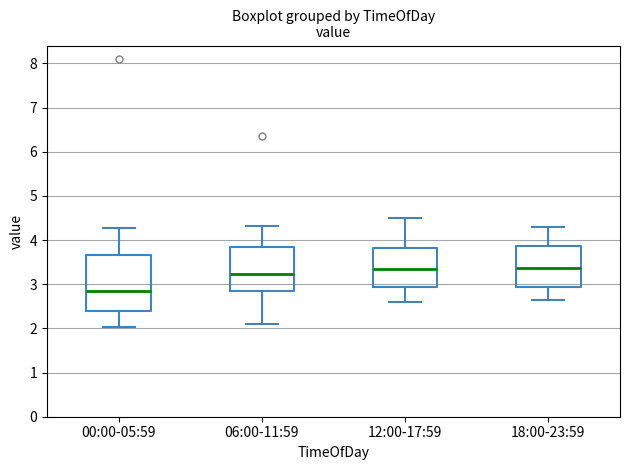

Reading left to right, transcribe this box plot: for each box, give where its median line is, the range the box spans, and where its two whiskers end, as read against the y-axis. The values are not printed on the chart, so give them approximately, as read against the axis.

00:00-05:59: median 2.8, box 2.4 to 3.7, whiskers 2.0 to 4.3
06:00-11:59: median 3.2, box 2.9 to 3.8, whiskers 2.1 to 4.3
12:00-17:59: median 3.4, box 2.9 to 3.8, whiskers 2.6 to 4.5
18:00-23:59: median 3.4, box 2.9 to 3.9, whiskers 2.7 to 4.3